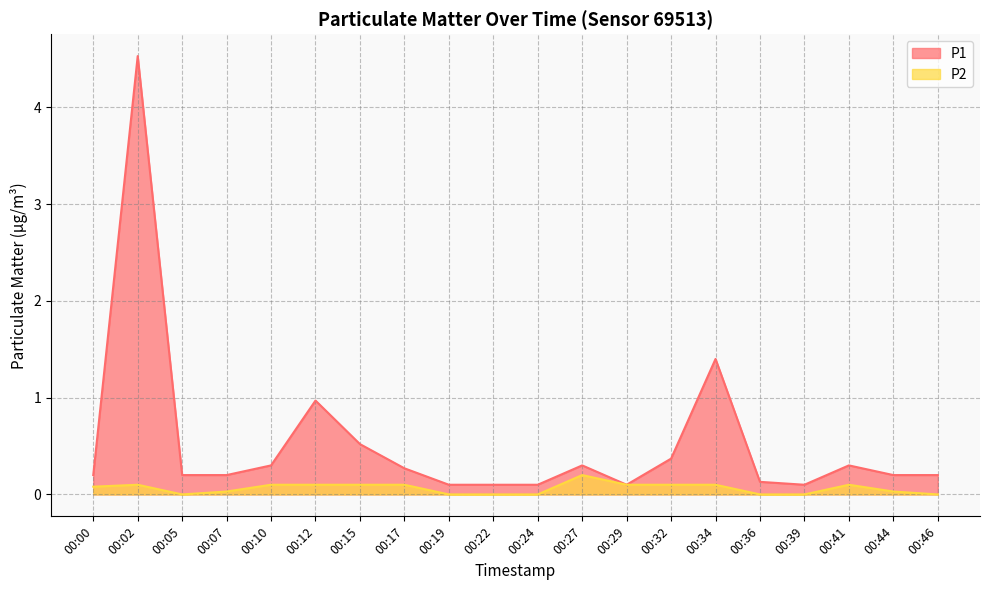

At which category is the sum across all series the highest?

00:02